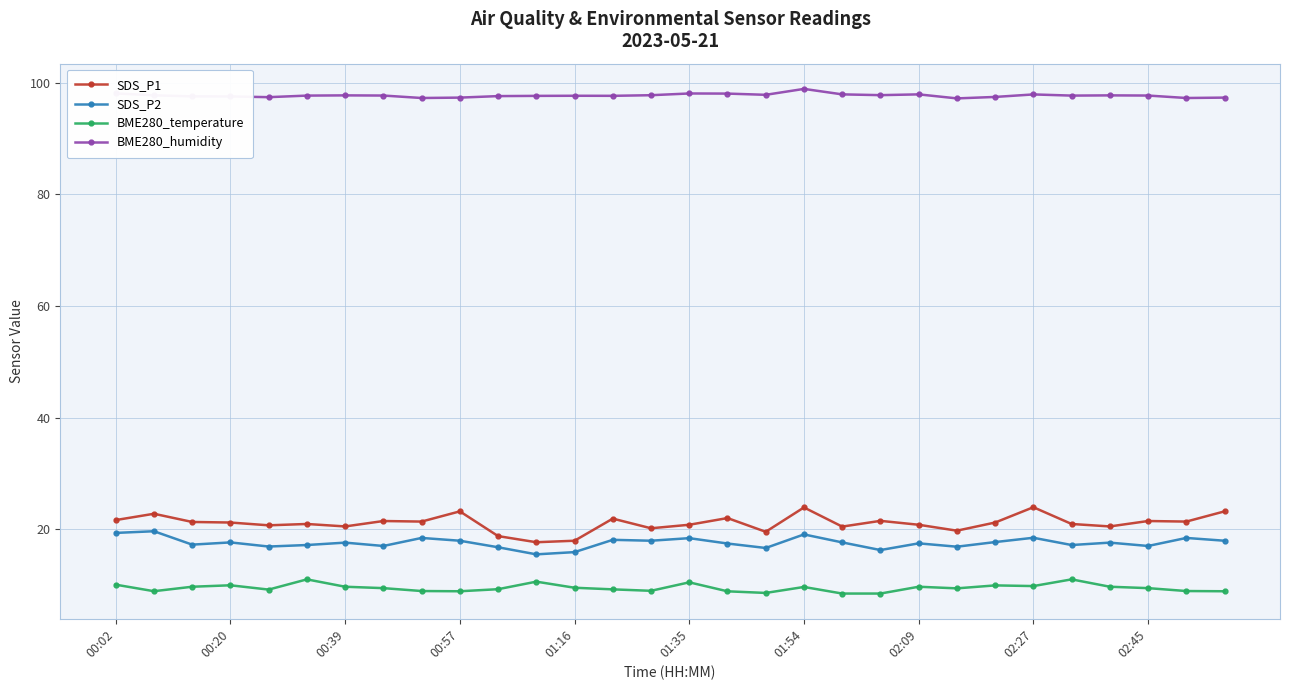

Which series has the largest range (max minus min)?

SDS_P1